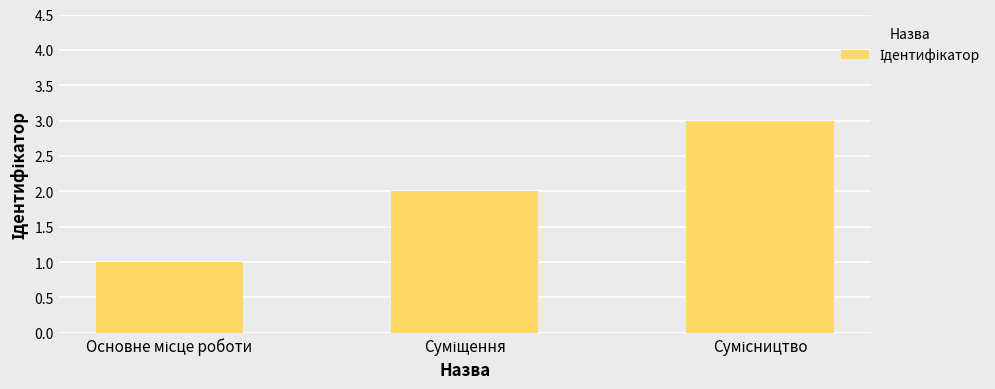

How many values are between 1 and 3?

3